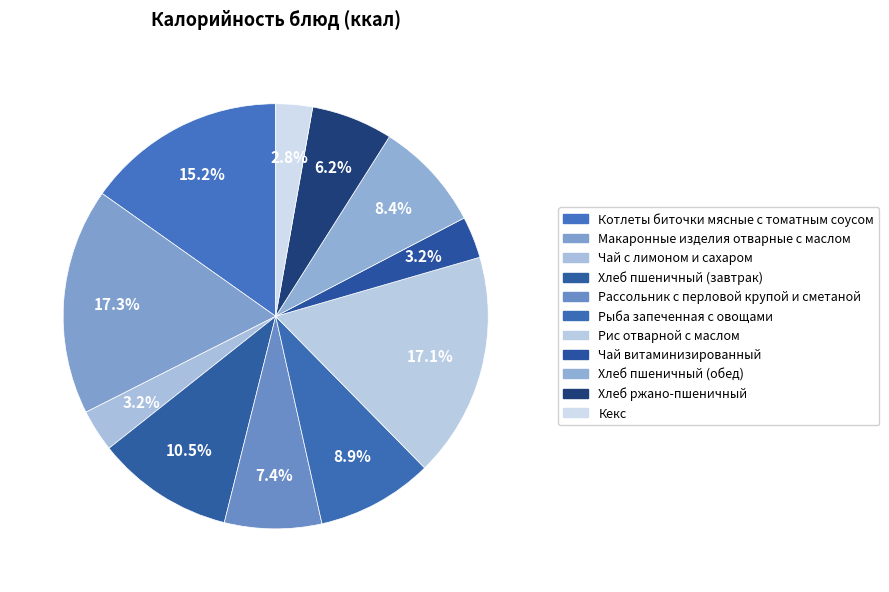

Count the number of slices in the pie.

11